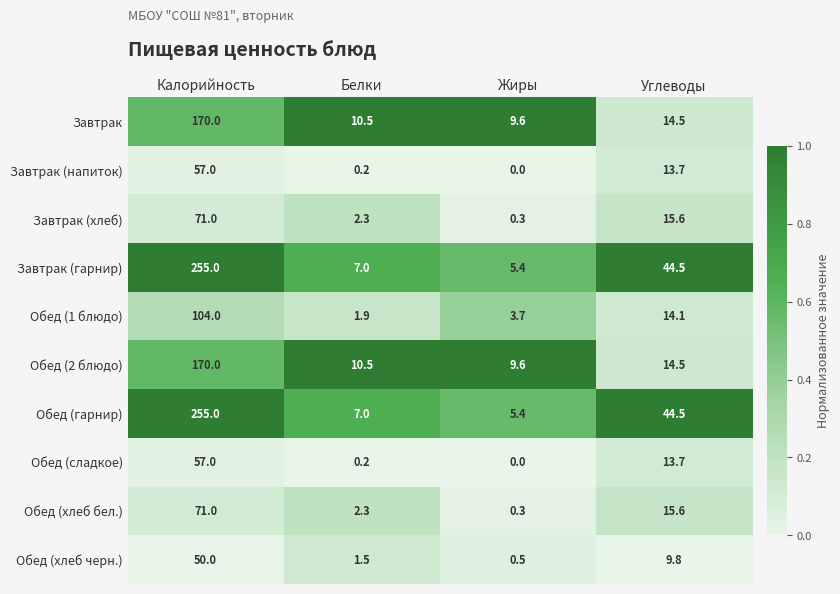

Which category has the highest value across all series?

Калорийность